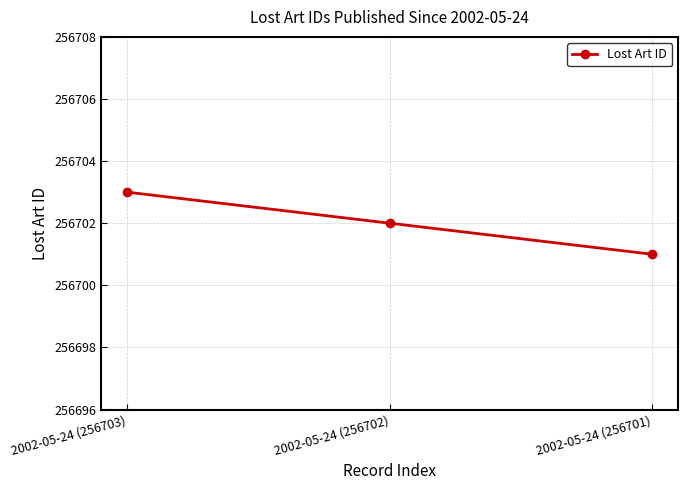

Where is the data nearest to the value 256702?

2002-05-24 (256702)